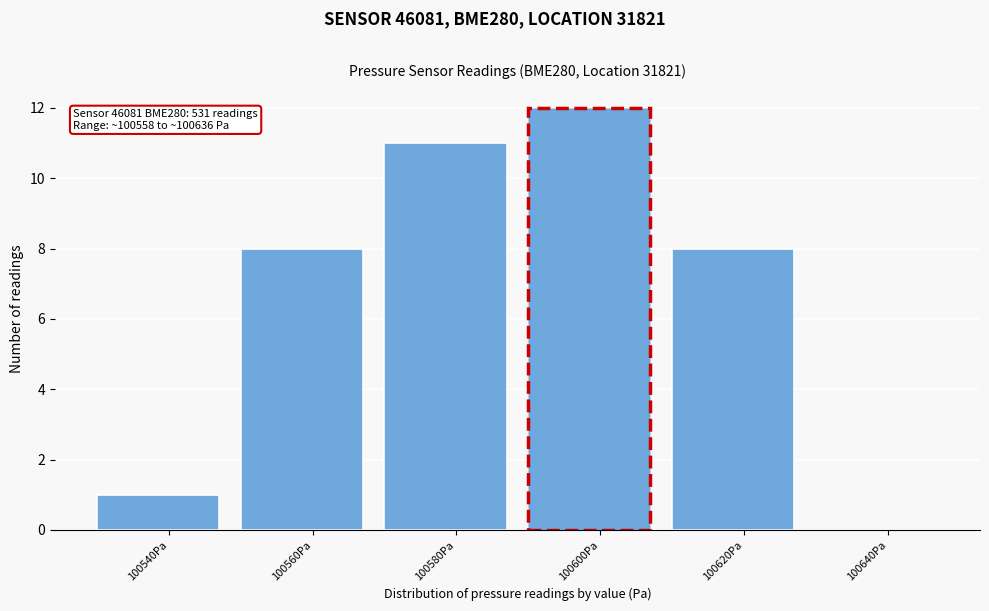

Reading left to right, extract all data points from this chart.

100540Pa=1	100560Pa=8	100580Pa=11	100600Pa=12	100620Pa=8	100640Pa=0